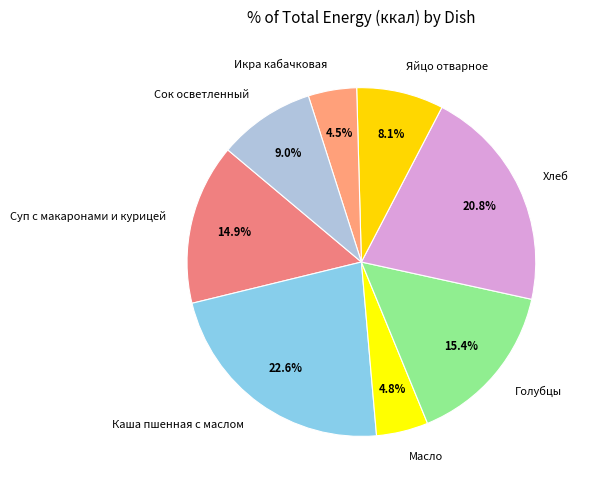

Is the sum of Сок осветленный and Икра кабачковая greater than half?

No